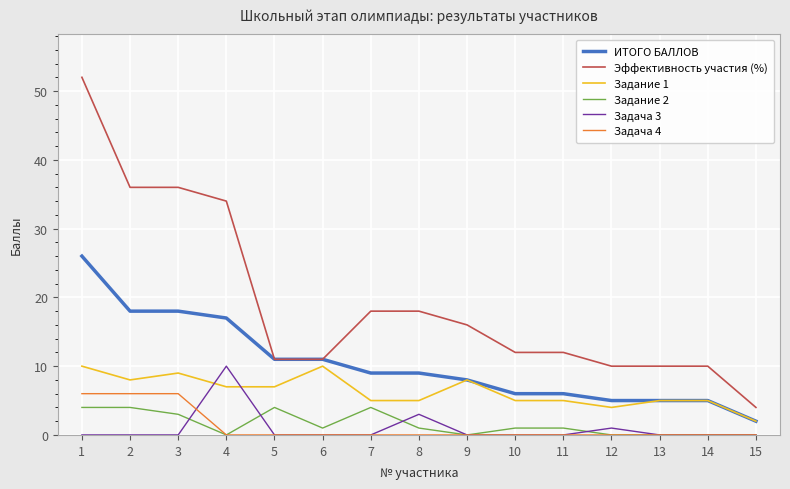

Reading right to left, extract all data points from this chart.

ИТОГО БАЛЛОВ: 2	5	5	5	6	6	8	9	9	11	11	17	18	18	26
Эффективность участия (%): 4	10	10	10	12	12	16	18	18	11	11	34	36	36	52
Задание 1: 2	5	5	4	5	5	8	5	5	10	7	7	9	8	10
Задание 2: 0	0	0	0	1	1	0	1	4	1	4	0	3	4	4
Задача 3: 0	0	0	1	0	0	0	3	0	0	0	10	0	0	0
Задача 4: 0	0	0	0	0	0	0	0	0	0	0	0	6	6	6